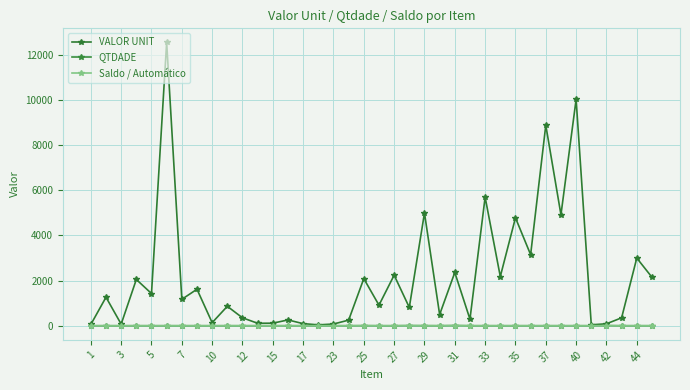

Which series has the largest total across all categories?

VALOR UNIT